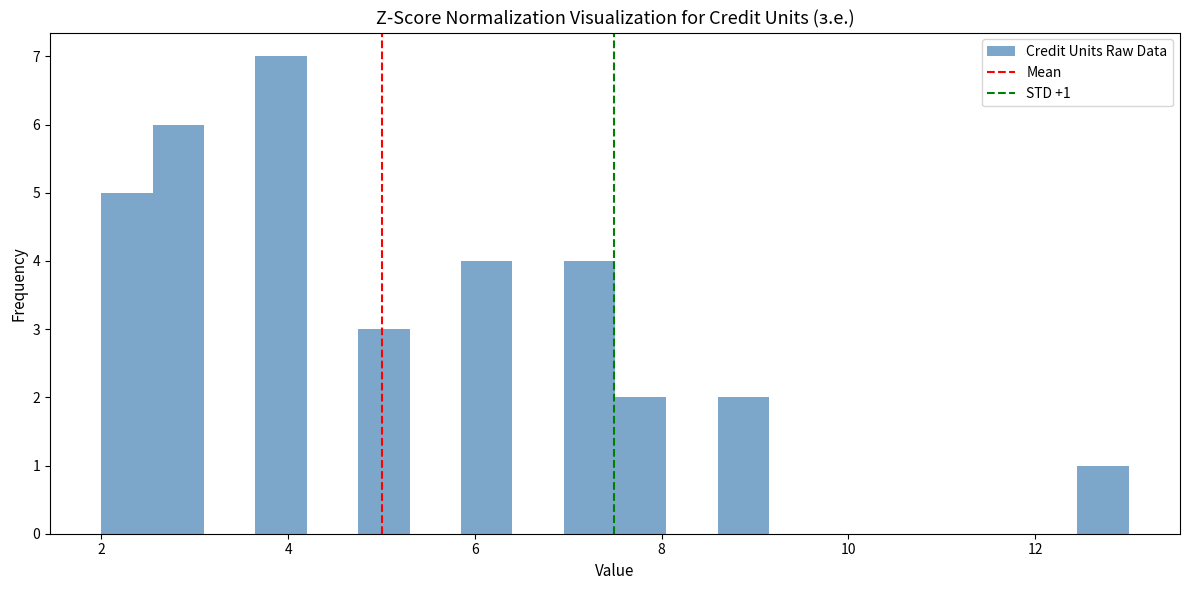

Read against the x-axis, roughly where is the centre of the tallest bar?

4.0